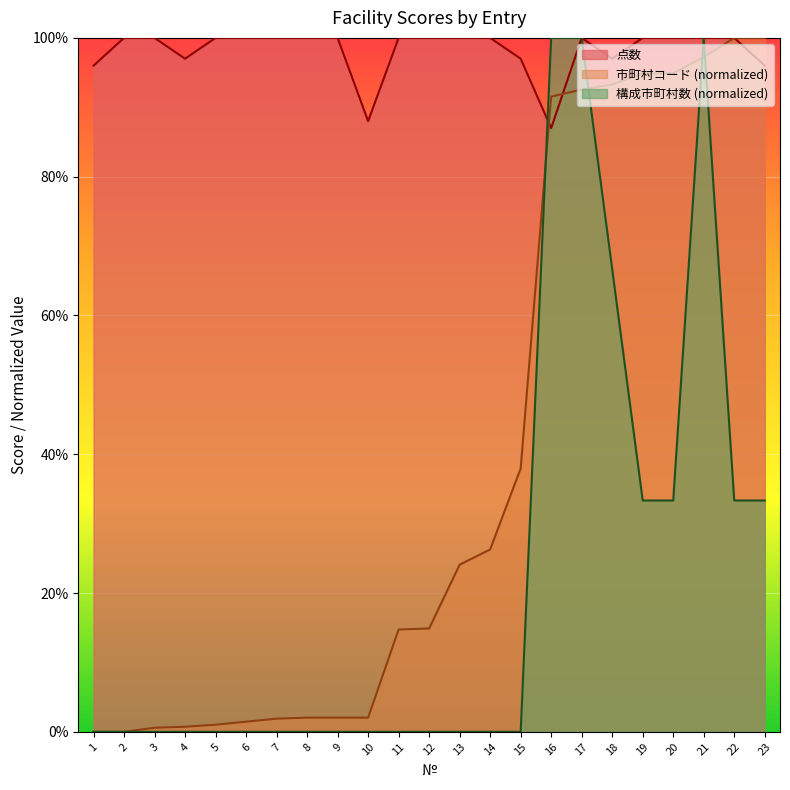

In 構成市町村数, how many points are higher than both neighbors (excluding endpoints)?

1